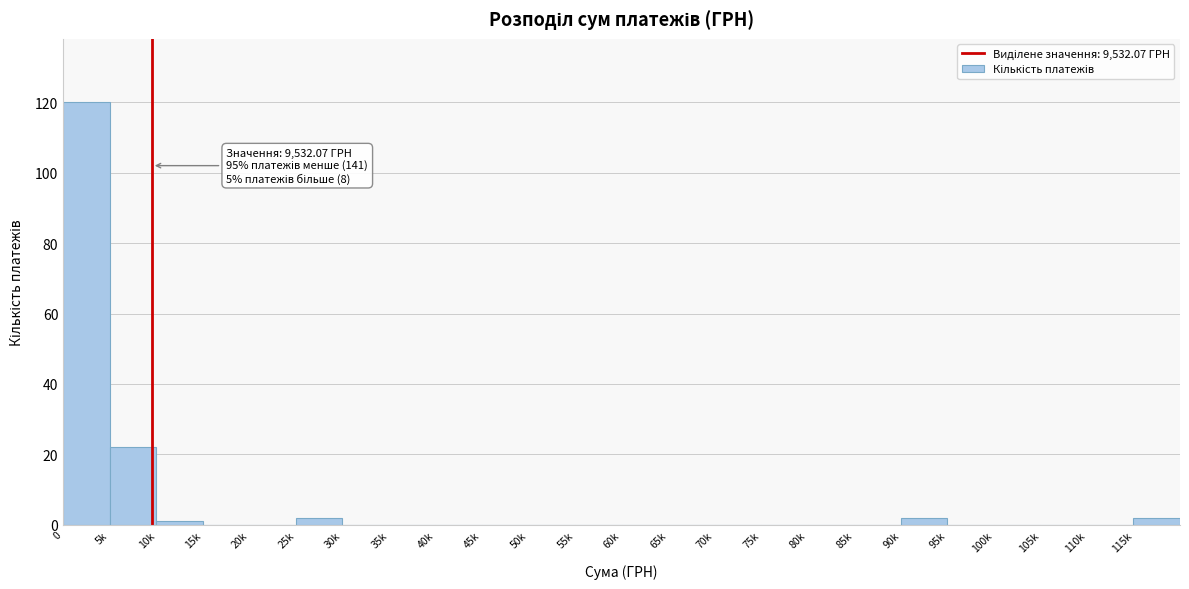

Reading right to left, transcribe all the data shown in this chart.

115k=2	110k=0	105k=0	100k=0	95k=0	90k=2	85k=0	80k=0	75k=0	70k=0	65k=0	60k=0	55k=0	50k=0	45k=0	40k=0	35k=0	30k=0	25k=2	20k=0	15k=0	10k=1	5k=22	0=120